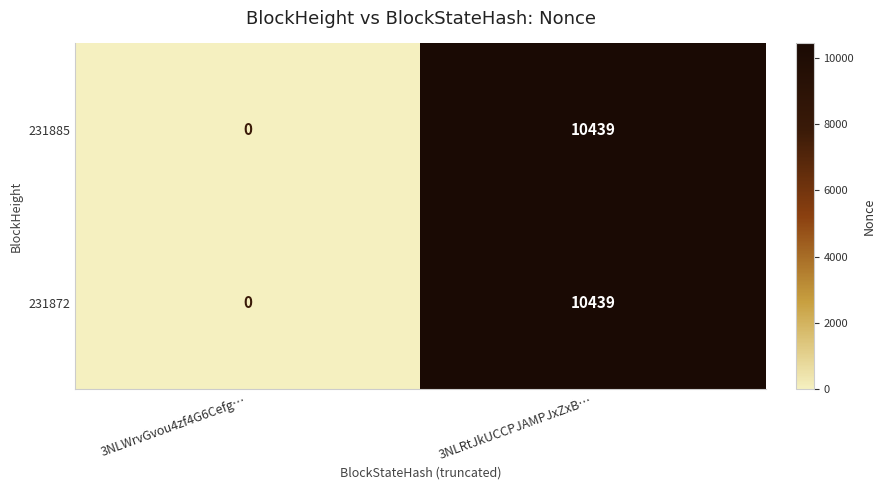

Rank the categories by 231885 value from highest to lowest.

3NLRtJkUCCPJAMPJxZxB…, 3NLWrvGvou4zf4G6Cefg…